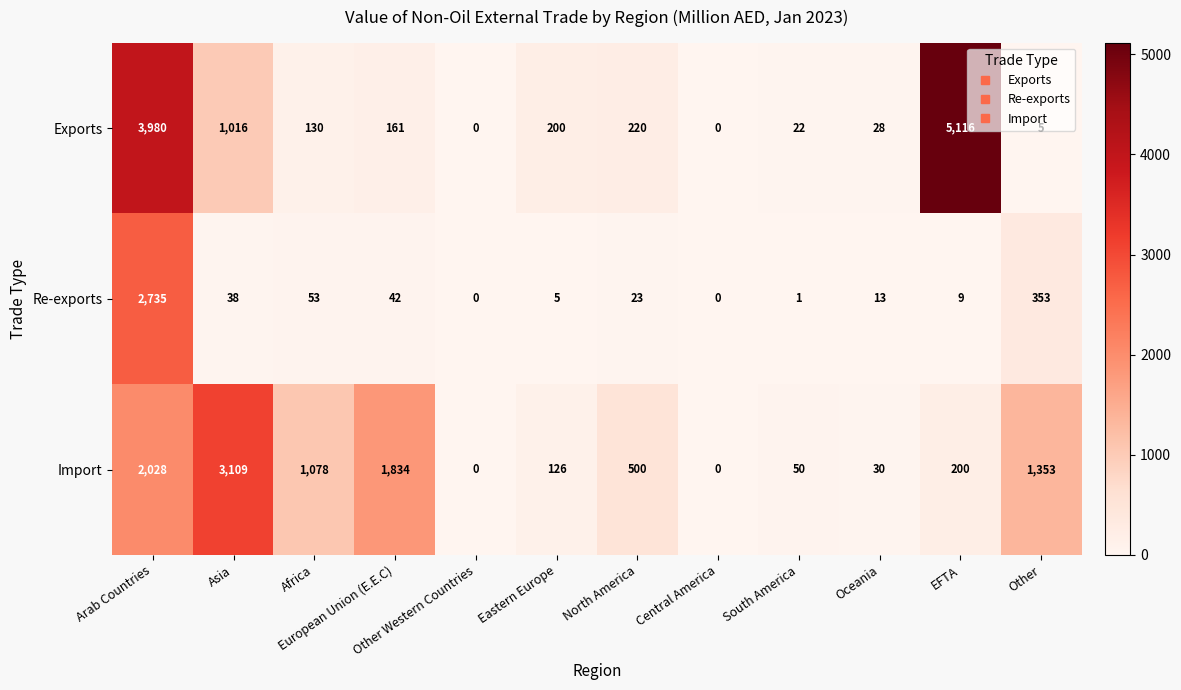

At which category is the sum across all series the highest?

Arab Countries